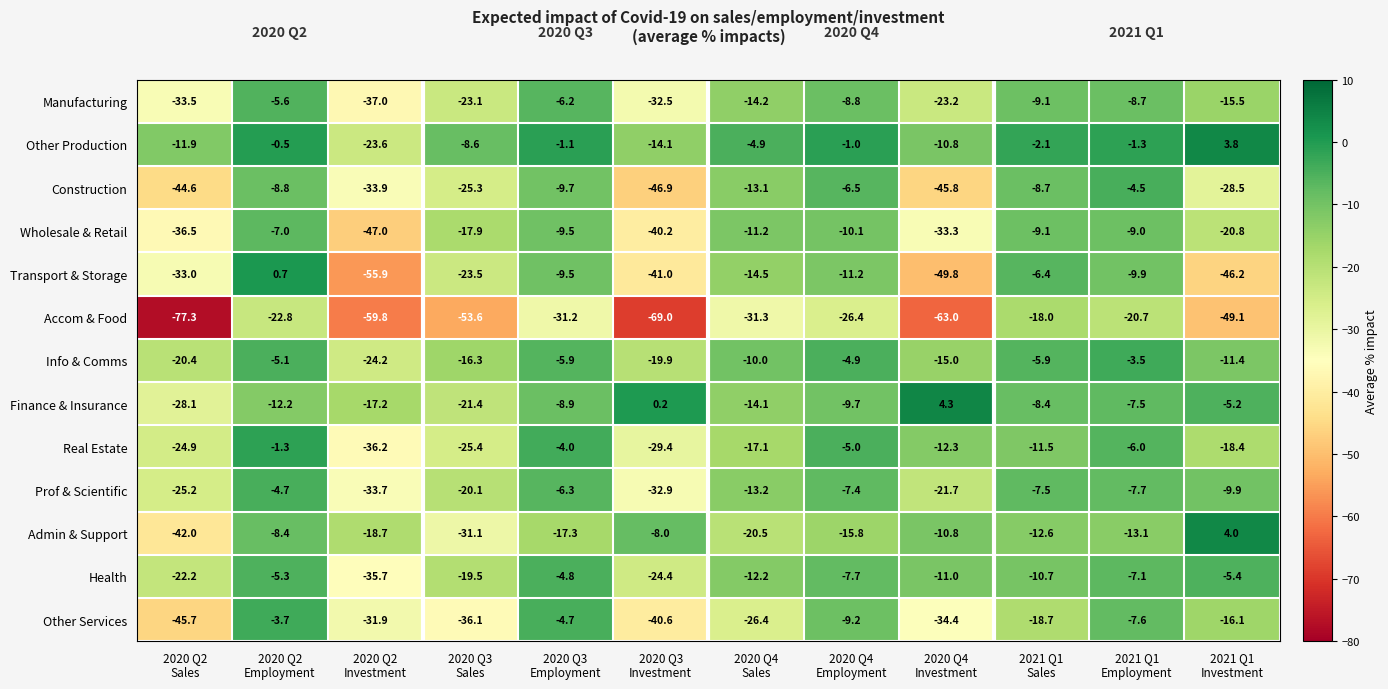

What is the sum of all Transport & Storage values?

-300.2